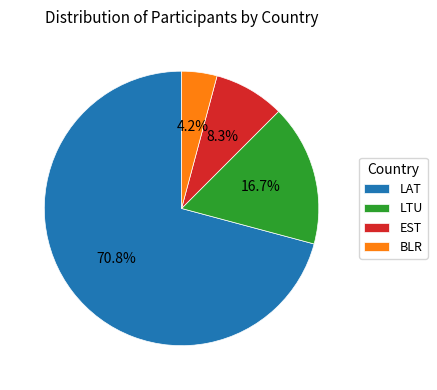

Which category has the smallest portion of the pie?

BLR